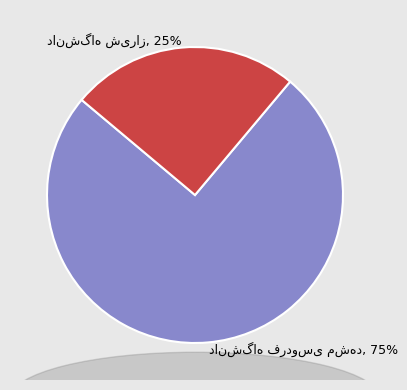

What percentage is the دانشگاه فردوسی مشهد slice, to the nearest percent?

75%